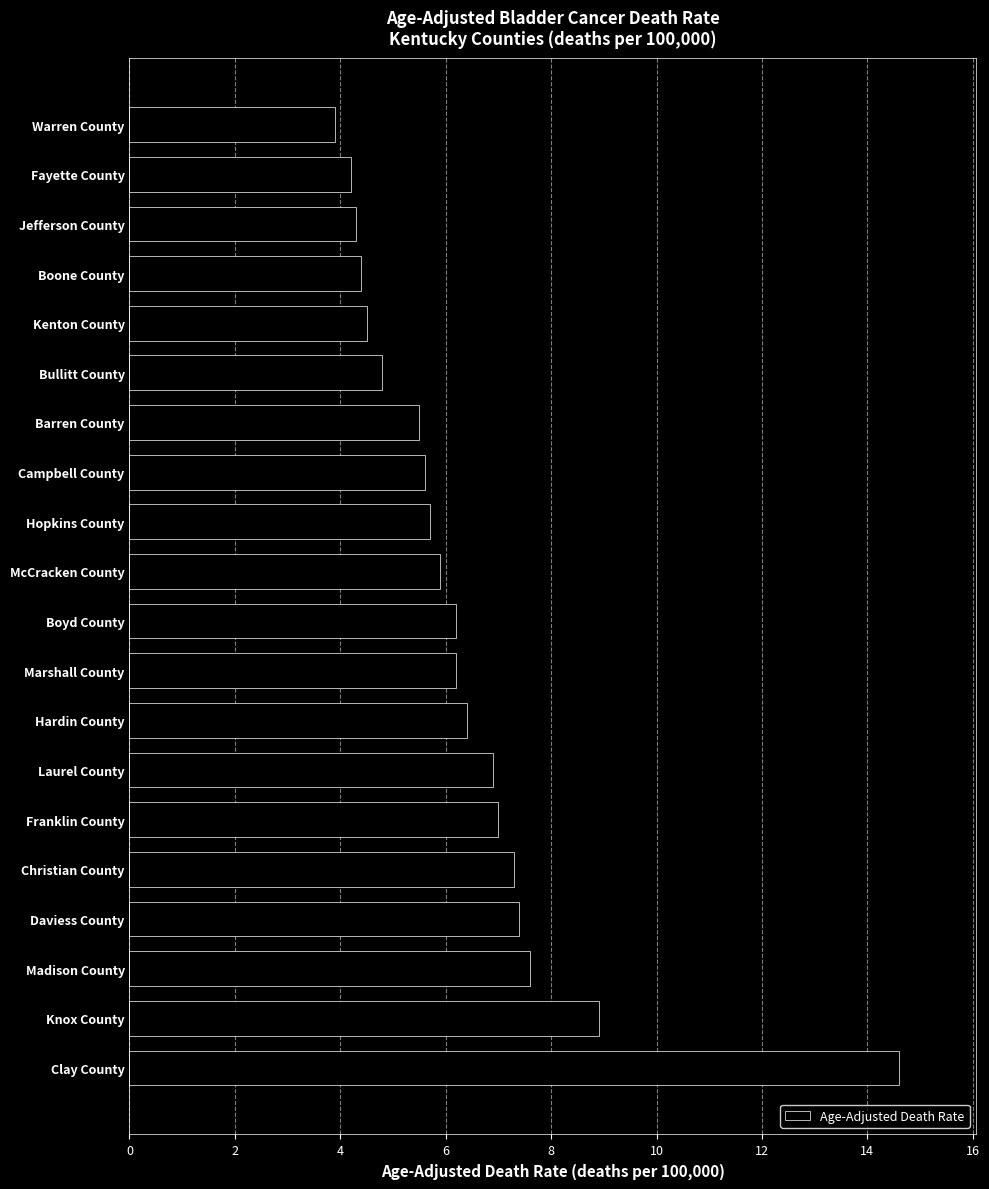

How many values exceed 6?

10